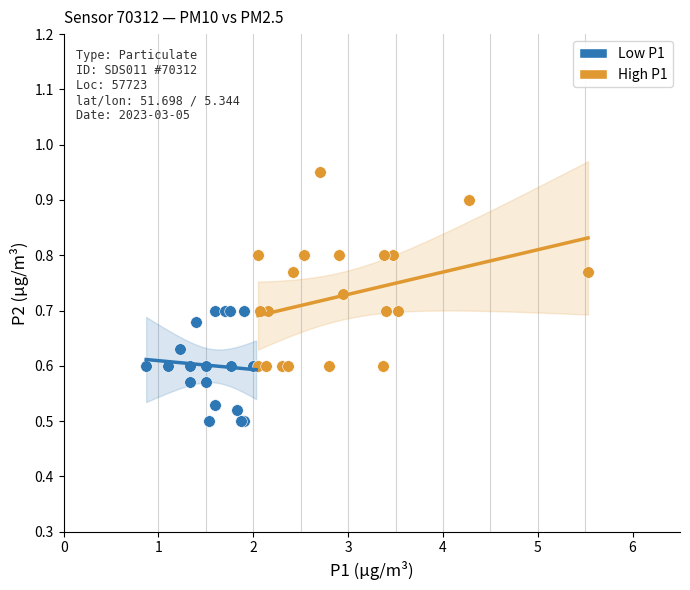

What are all the series names shown in the legend?

Low P1, High P1